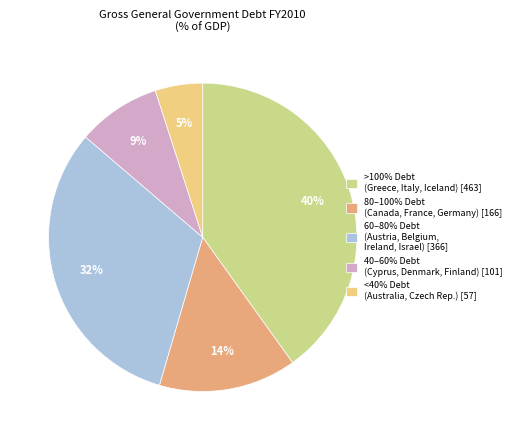

Is the sum of <40% Debt (Australia, Czech Rep.) [57] and >100% Debt (Greece, Italy, Iceland) [463] greater than half?

No